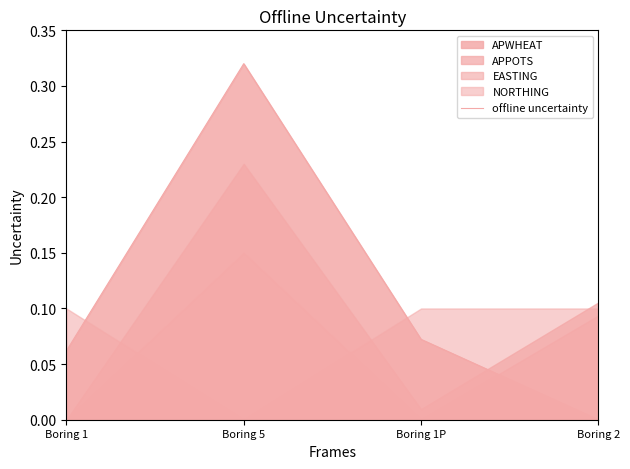

At which category does offline uncertainty reach its first local peak?

Boring 5